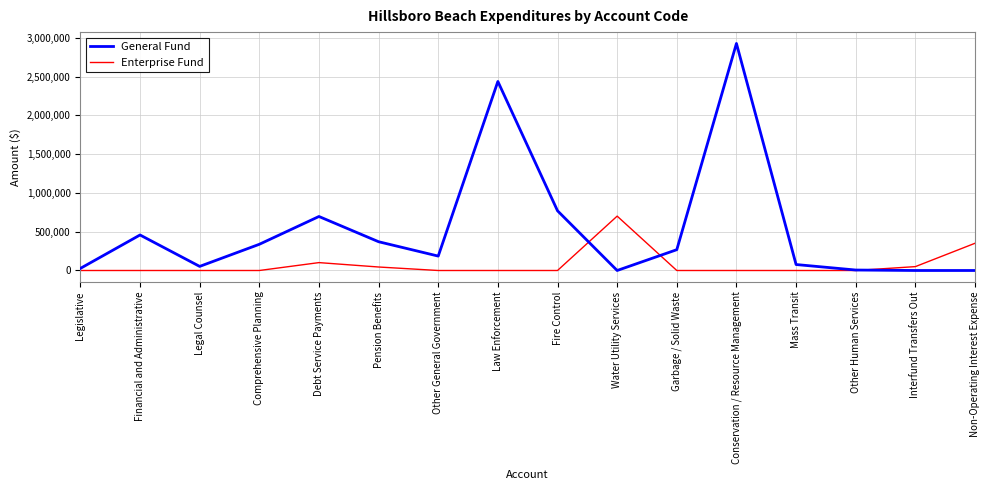

What position from the right is Garbage / Solid Waste?

6